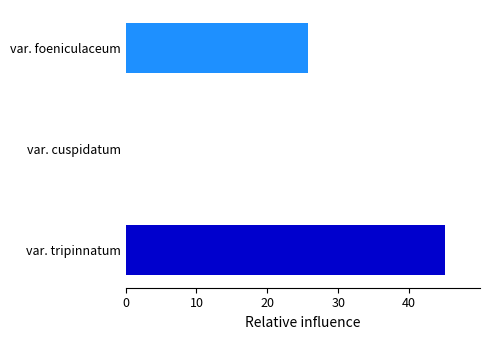

What is the average value?

23.6